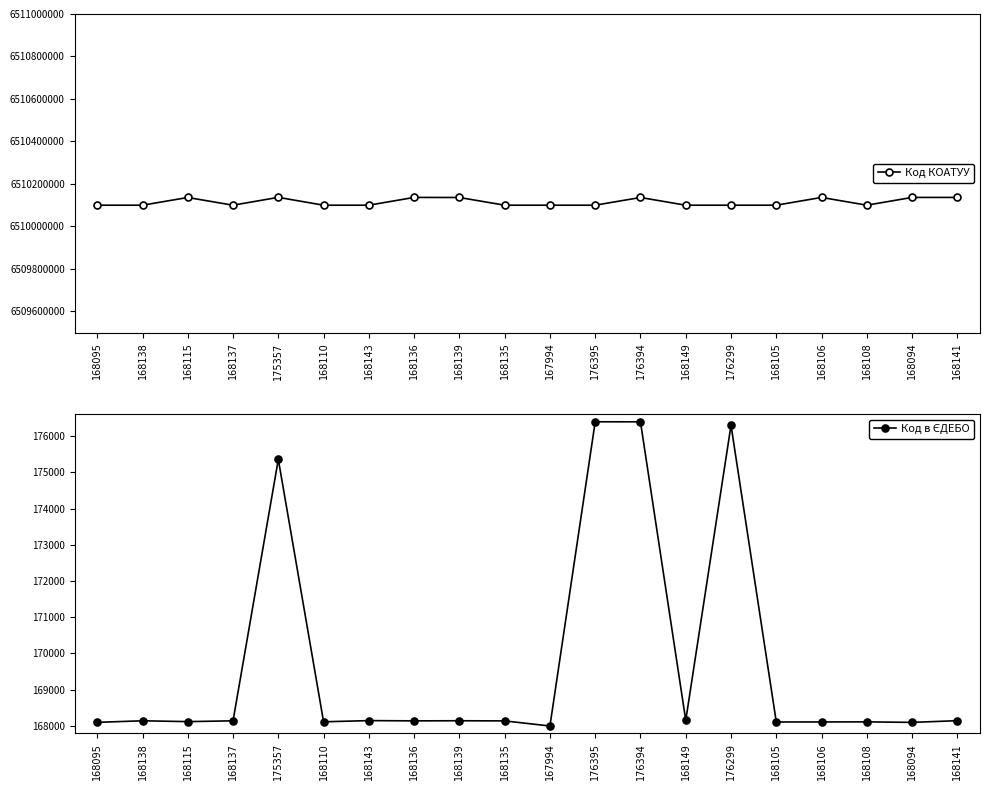

True or false: Код КОАТУУ and Код в ЄДЕБО intersect in this chart.

False